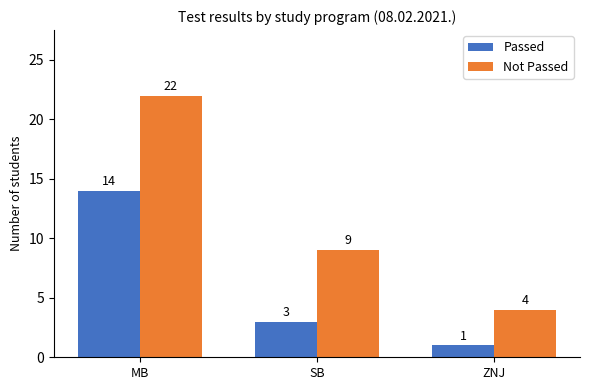

What is the label of the 3rd bar from the left?

ZNJ